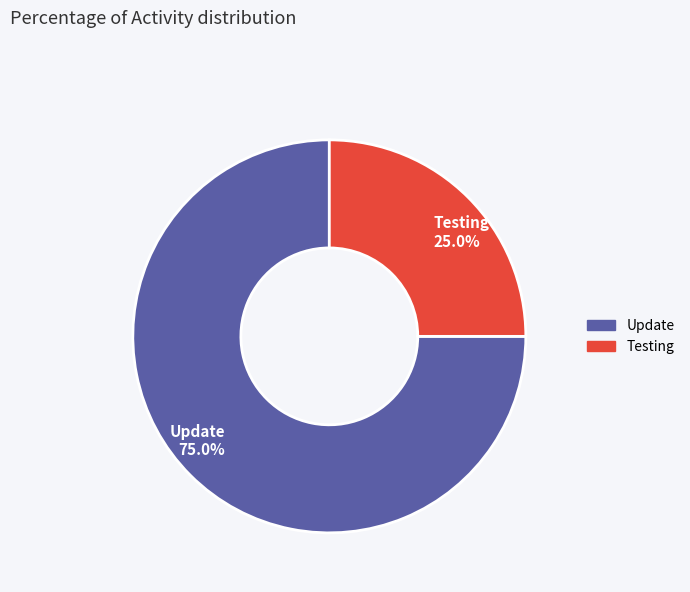

Which category has the biggest portion of the pie?

Update